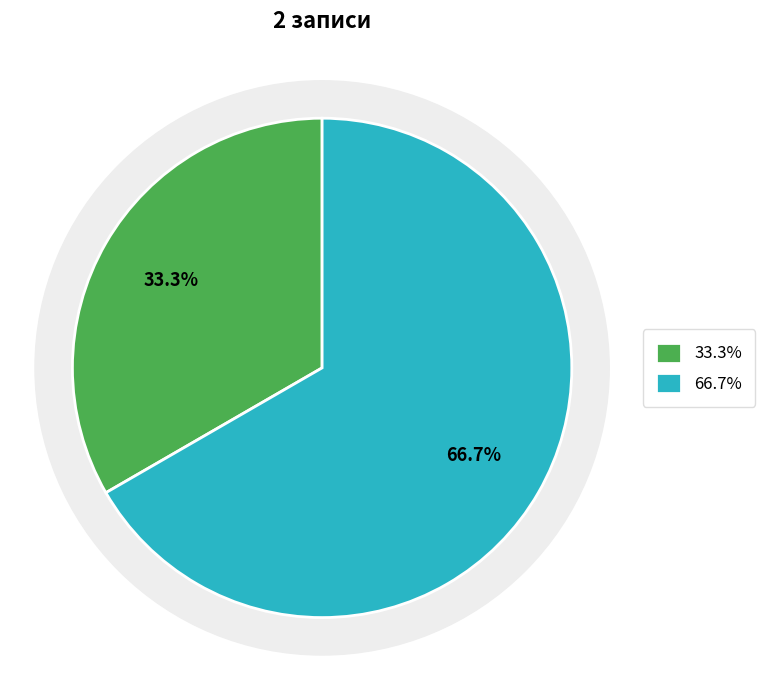

True or false: Жіноча accounts for 67% of the total.

True